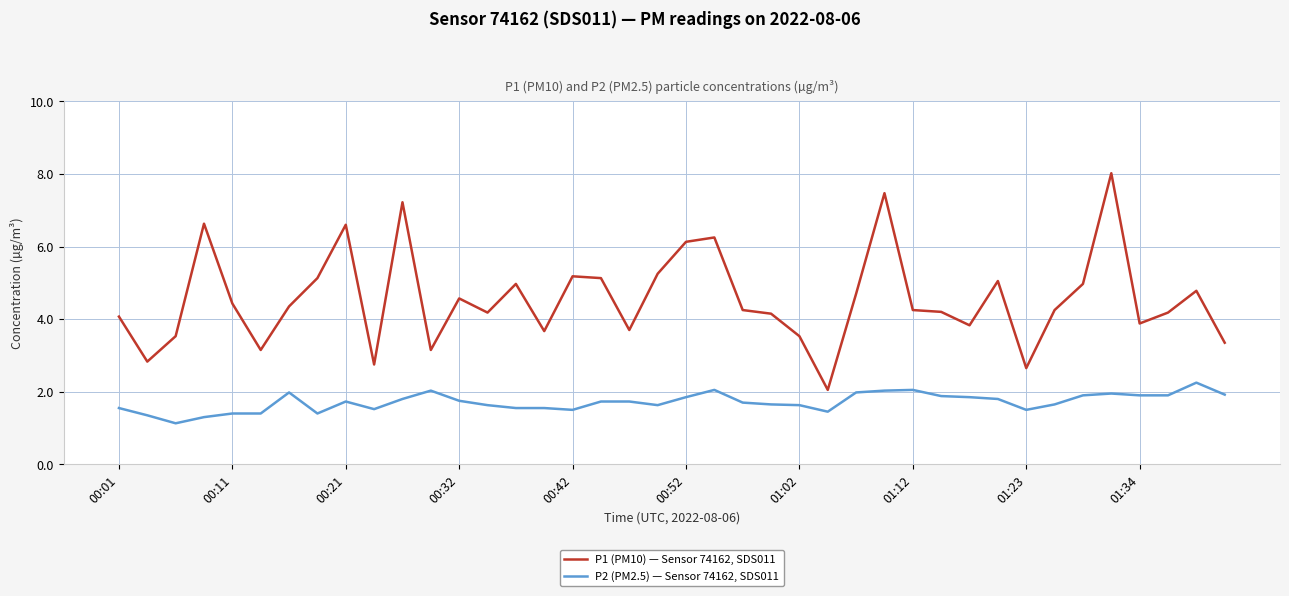

Which series has the widest spread of values?

P1 (PM10) — Sensor 74162, SDS011